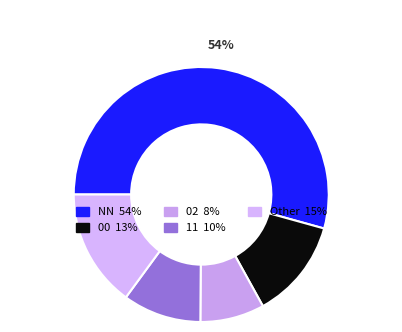

How many slices are in this pie chart?

5